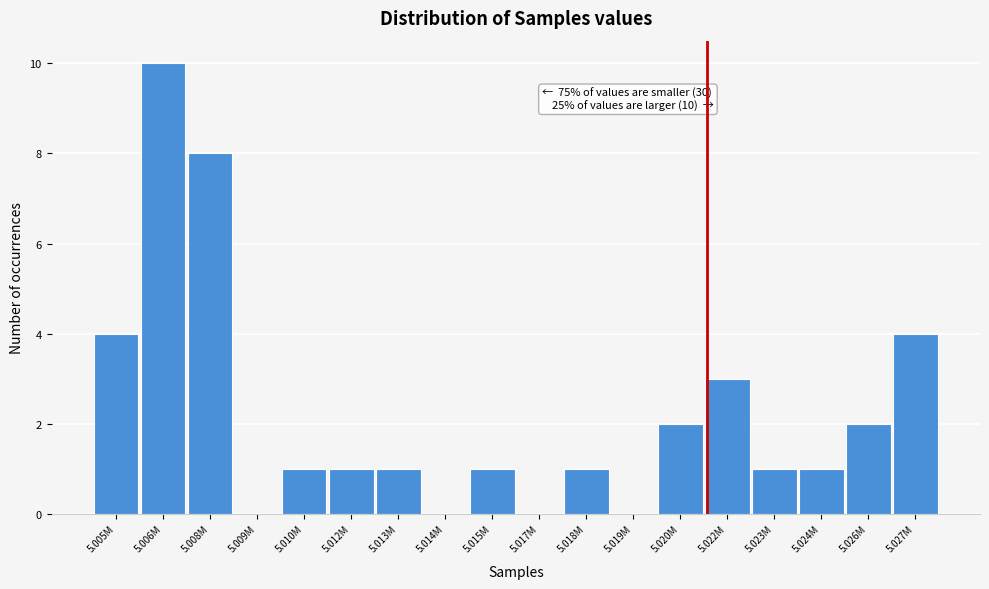

Reading right to left, extract all data points from this chart.

5.027M=4	5.026M=2	5.024M=1	5.023M=1	5.022M=3	5.020M=2	5.019M=0	5.018M=1	5.017M=0	5.015M=1	5.014M=0	5.013M=1	5.012M=1	5.010M=1	5.009M=0	5.008M=8	5.006M=10	5.005M=4